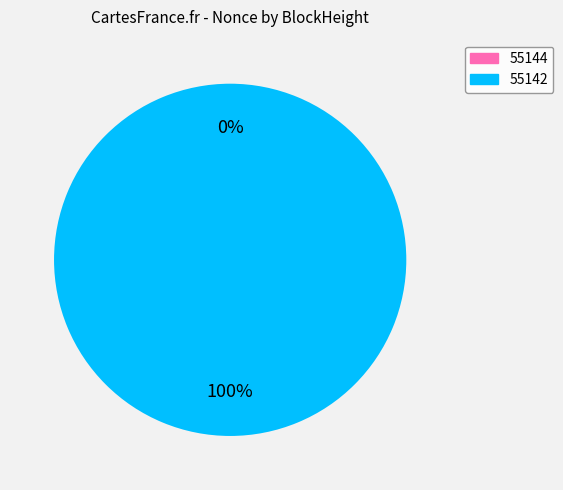

To the nearest percent, what is the difference between the 55142 and 55144 slice percentages?

100%